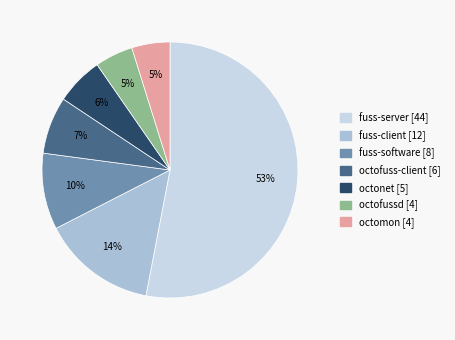

To the nearest percent, what percentage of the pie is octofuss-client?

7%